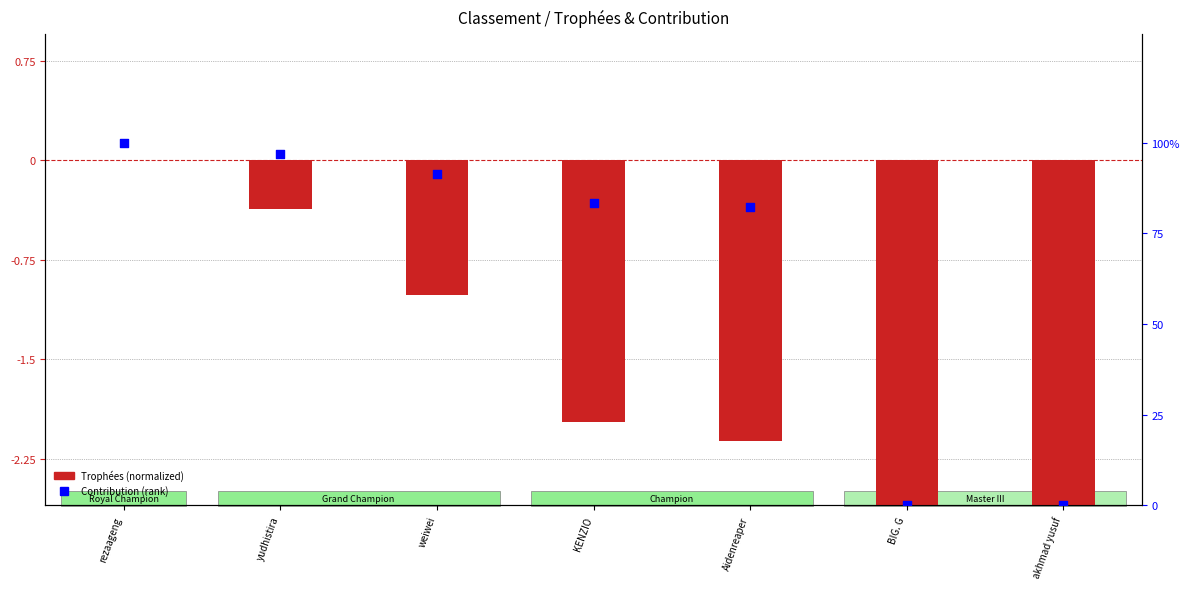

What are all the series names shown in the legend?

Trophées (normalized), Contribution (rank)